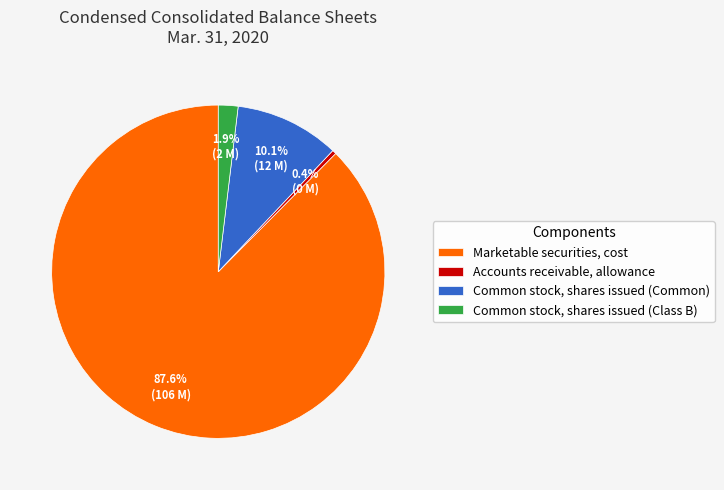

Count the number of slices in the pie.

4